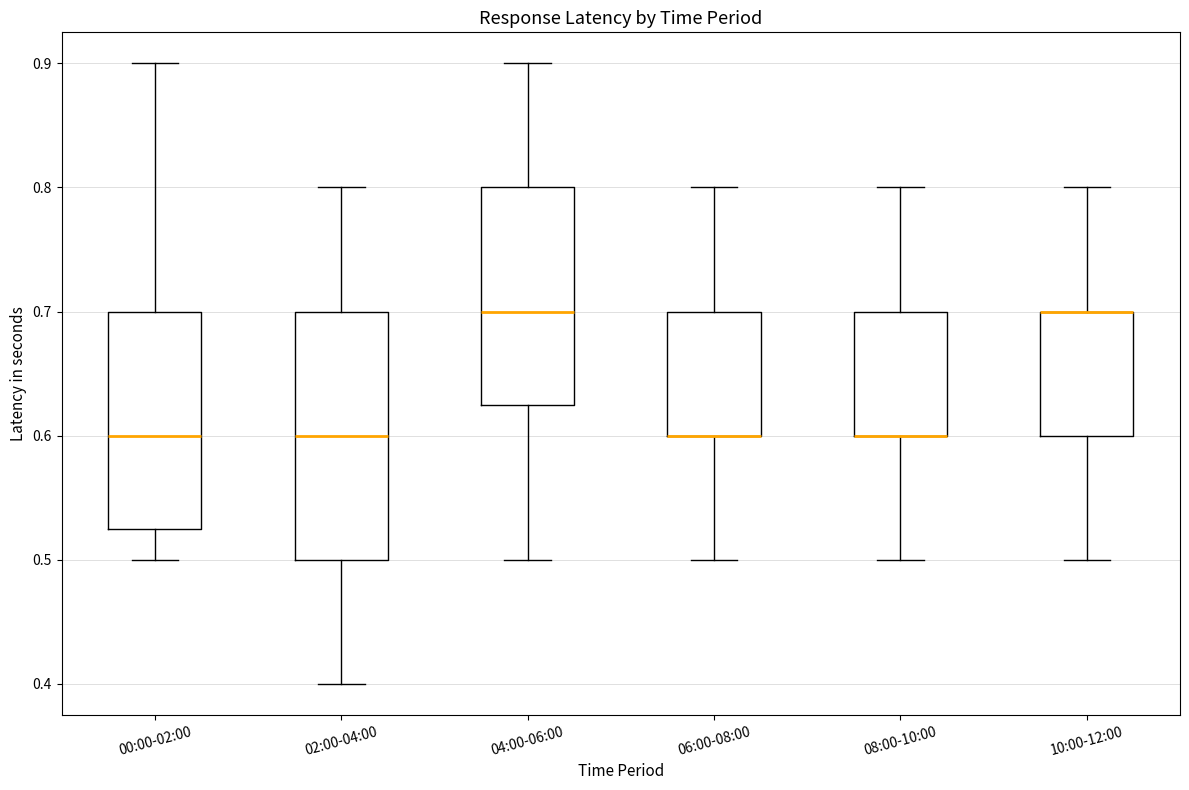

Reading left to right, transcribe this box plot: for each box, give where its median line is, the range the box spans, and where its two whiskers end, as read against the y-axis. The values are not printed on the chart, so give them approximately, as read against the axis.

00:00-02:00: median 0.60, box 0.53 to 0.70, whiskers 0.50 to 0.90
02:00-04:00: median 0.60, box 0.50 to 0.70, whiskers 0.40 to 0.80
04:00-06:00: median 0.70, box 0.63 to 0.80, whiskers 0.50 to 0.90
06:00-08:00: median 0.60 (drawn on the box's lower edge), box 0.60 to 0.70, whiskers 0.50 to 0.80
08:00-10:00: median 0.60 (drawn on the box's lower edge), box 0.60 to 0.70, whiskers 0.50 to 0.80
10:00-12:00: median 0.70 (drawn on the box's upper edge), box 0.60 to 0.70, whiskers 0.50 to 0.80